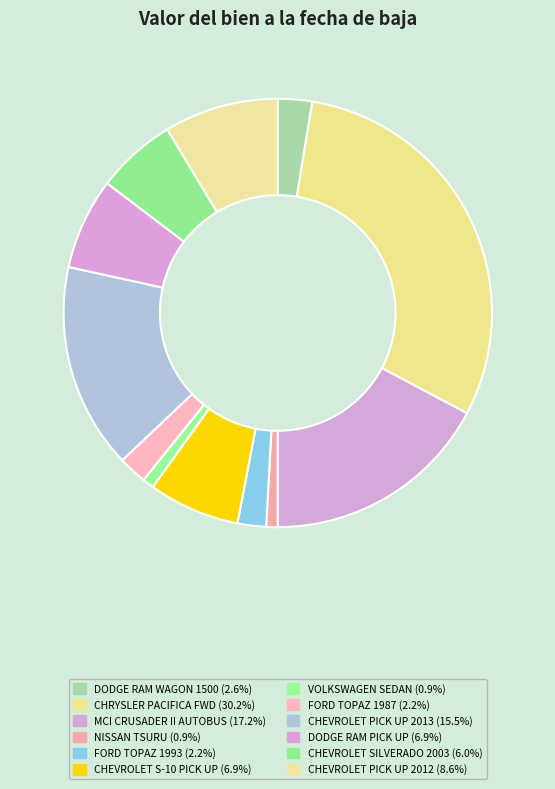

Is there any slice that represents more than half of the pie?

No